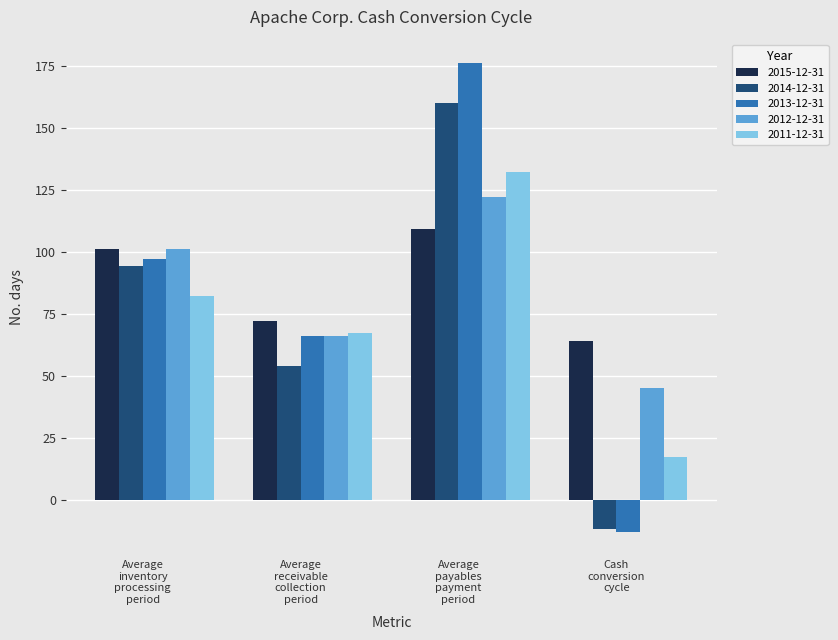

At how many categories does at least one series exceed 9?

4